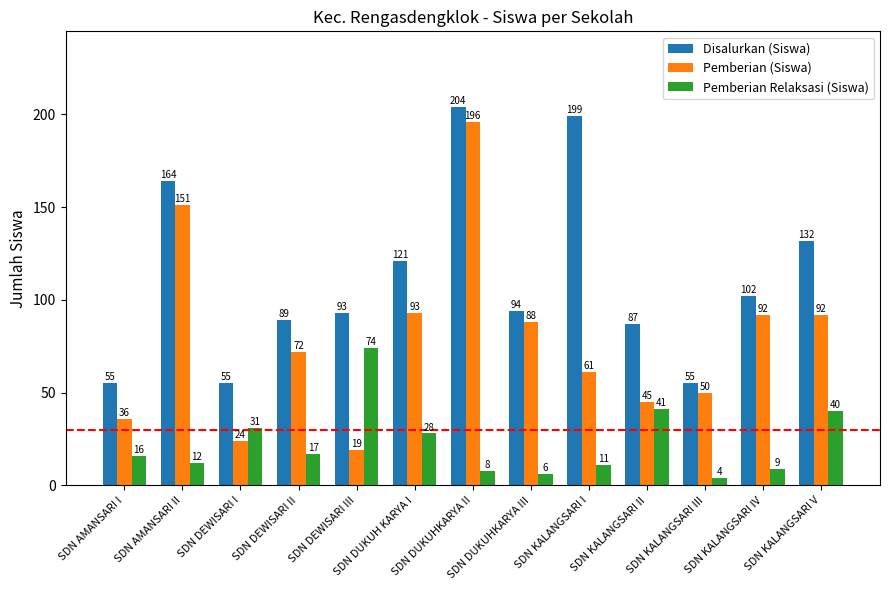

Rank the series at SDN KALANGSARI V from highest to lowest value.

Disalurkan (Siswa), Pemberian (Siswa), Pemberian Relaksasi (Siswa)